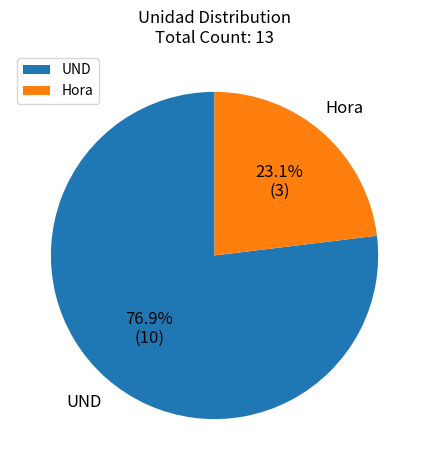

Do UND and Hora together represent more than half of the pie?

Yes